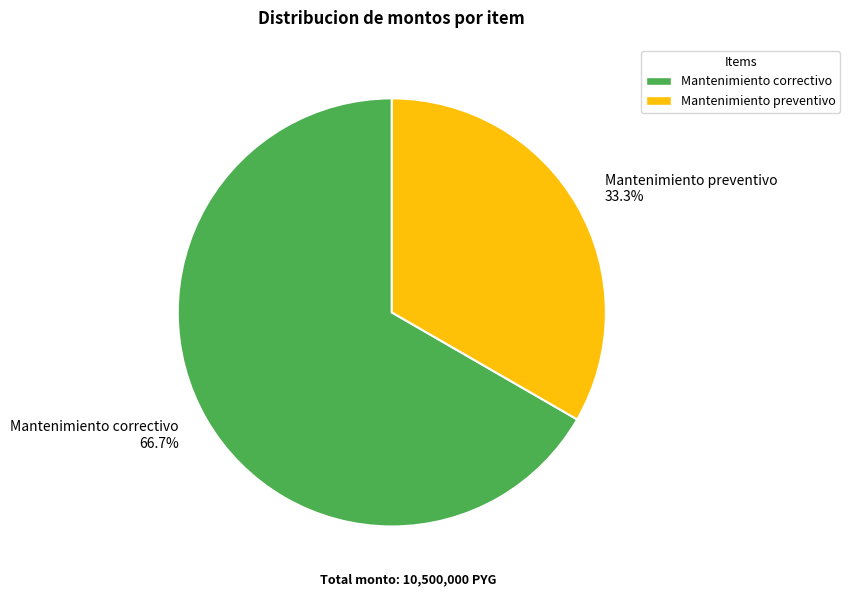

What is the ratio of the value at Mantenimiento preventivo to the value at Mantenimiento correctivo?

0.5